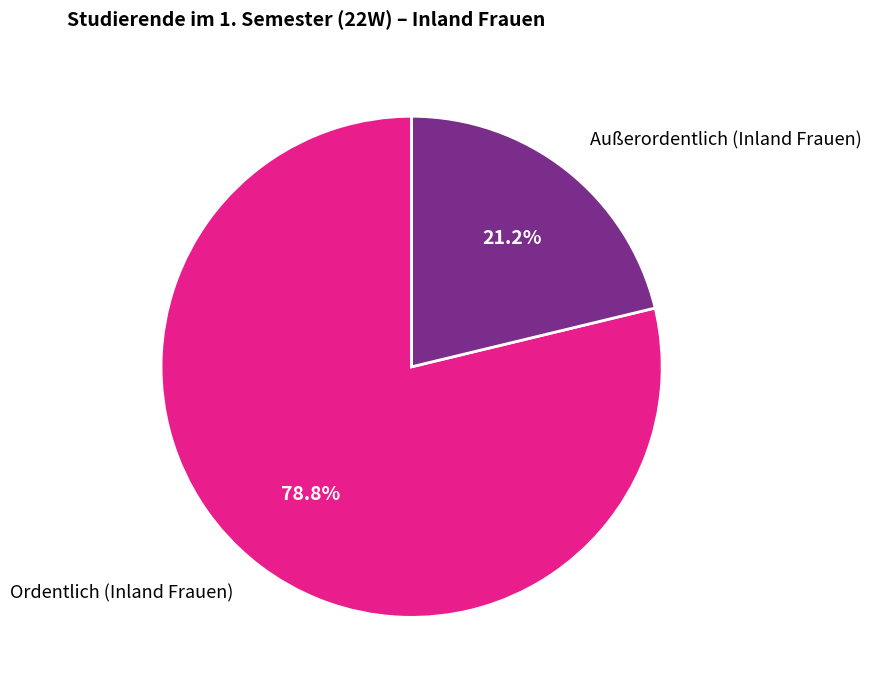

How many segments does this pie chart have?

2